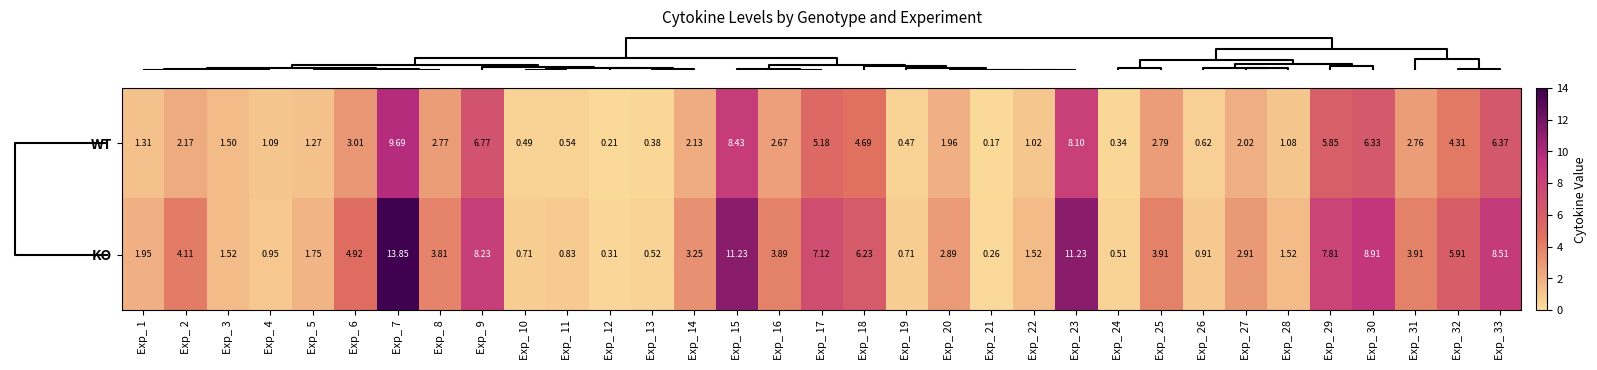

At how many categories does at least one series exceed 11?

3